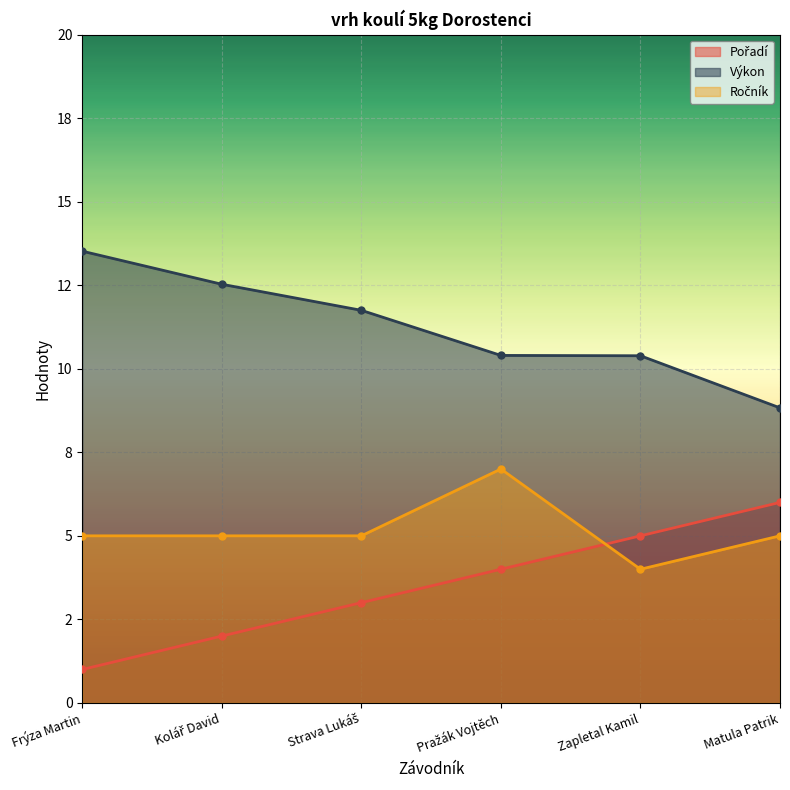

True or false: Pořadí and Výkon intersect in this chart.

False